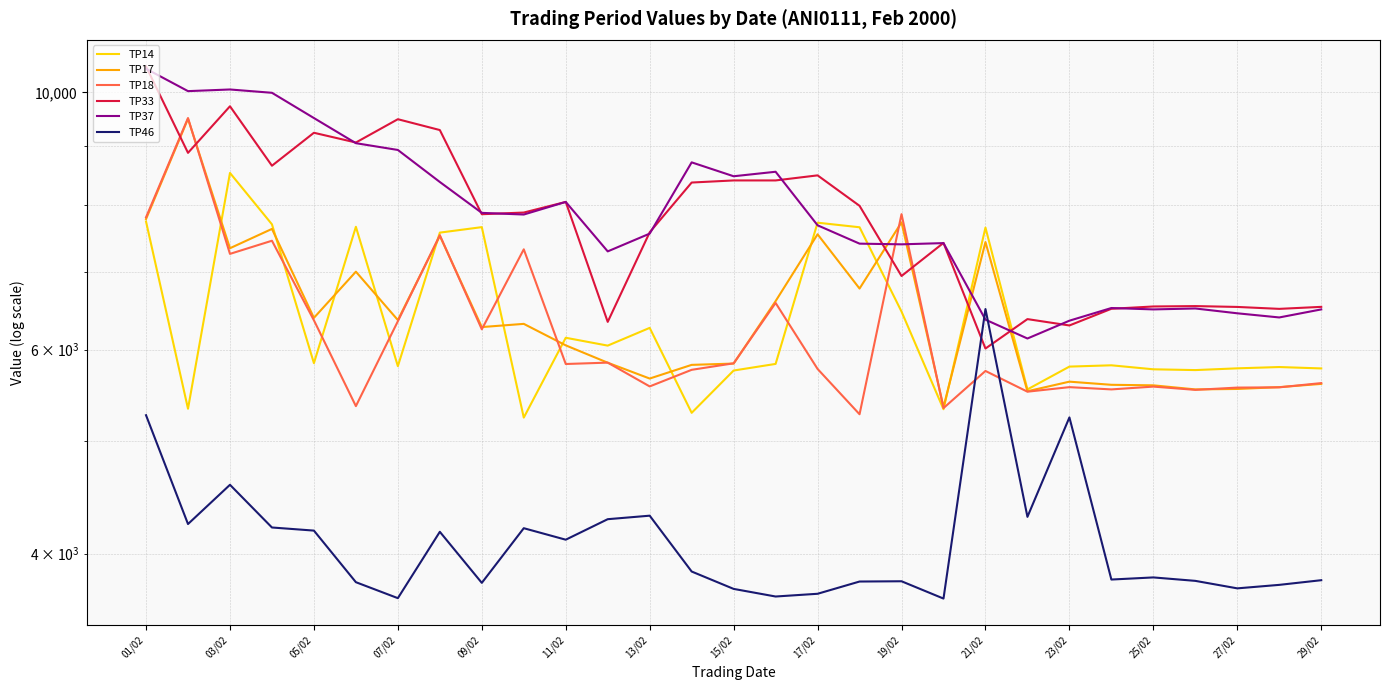

What is the maximum value for TP14?

8523